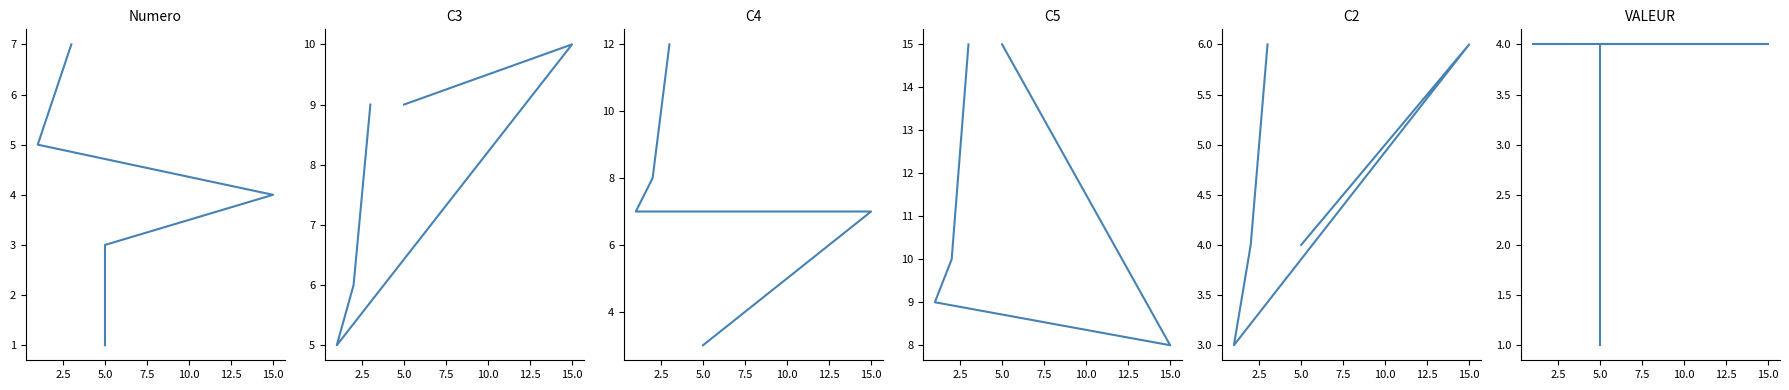

How many interior local peaks does the C2 series have?

1